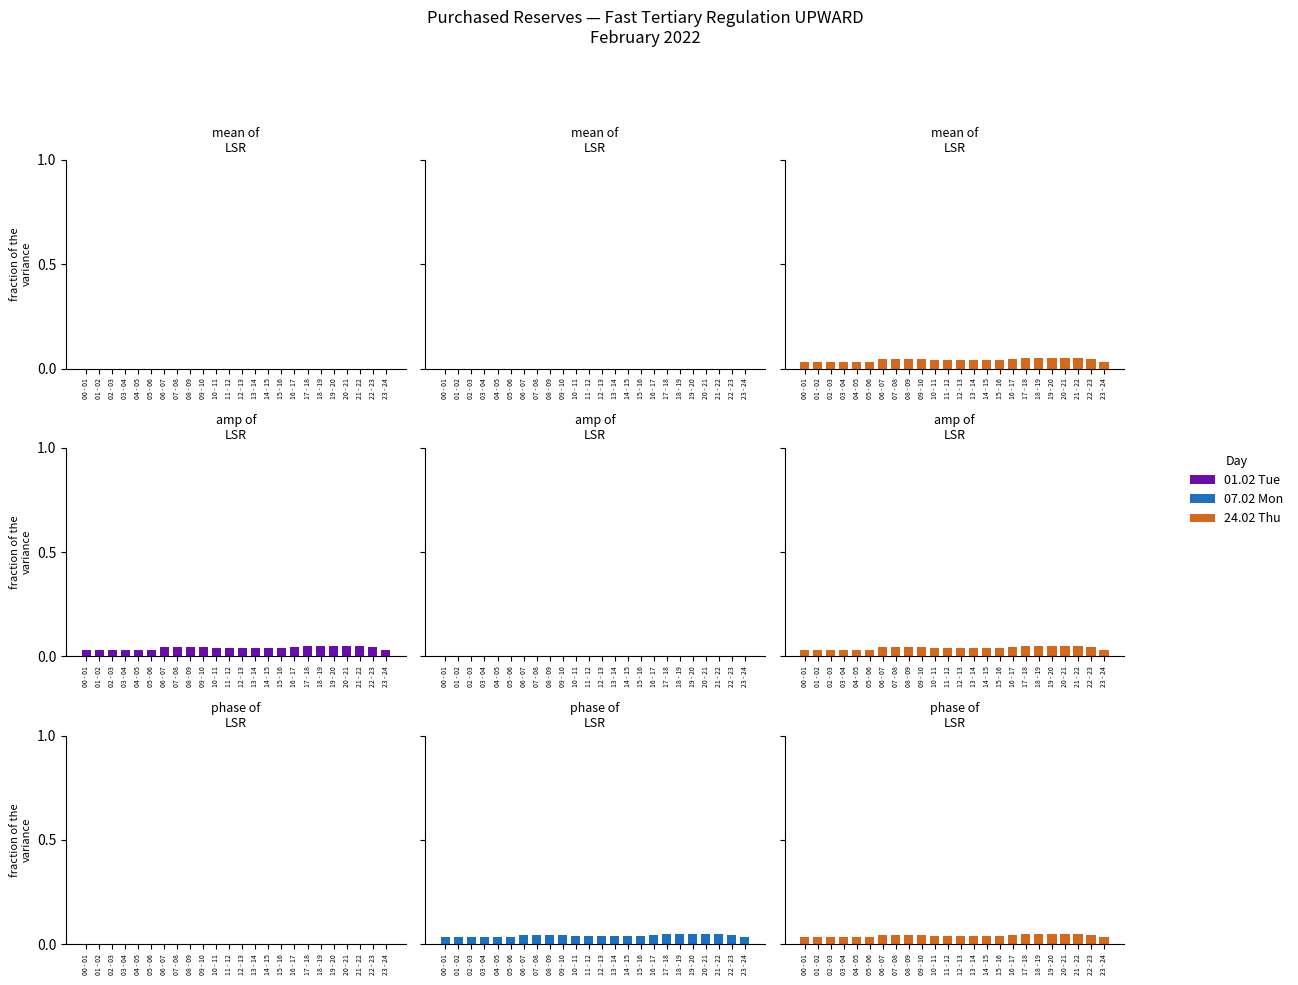

Which series has the largest total across all categories?

Upward
(07.02)